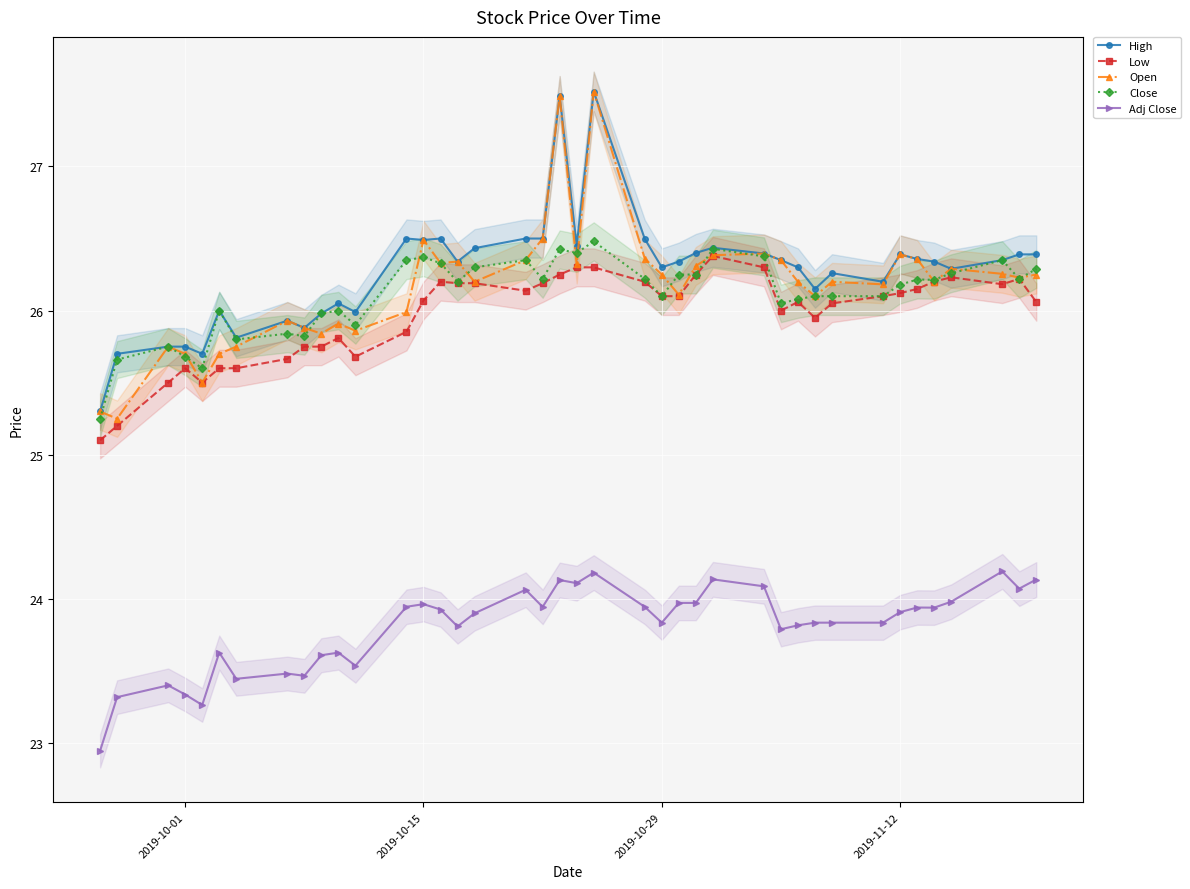

True or false: Adj Close and Close cross at least once.

False